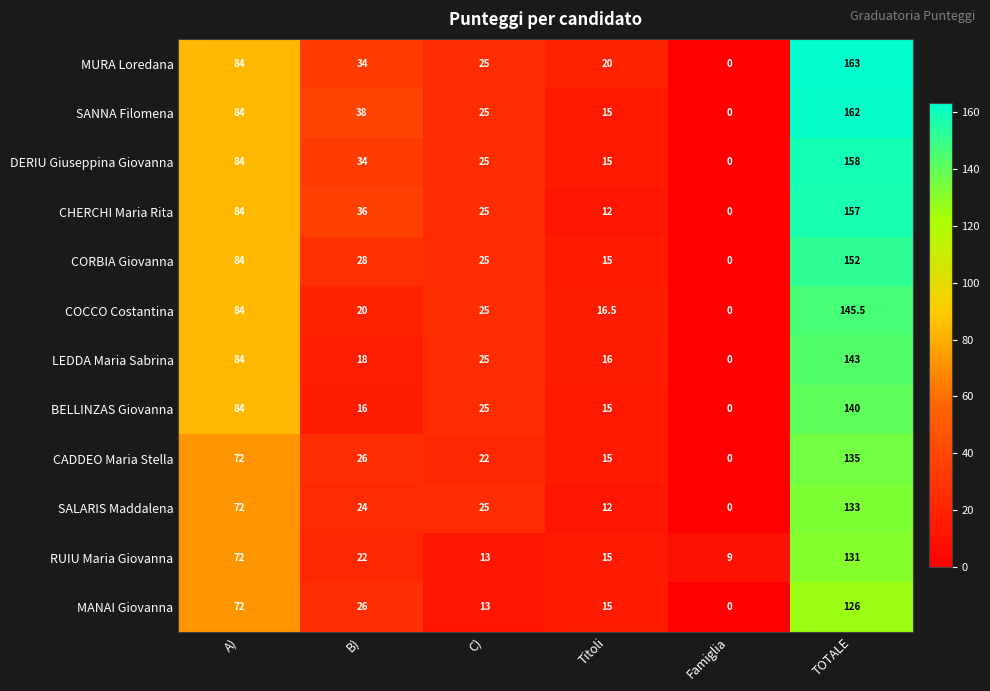

List the series in order of their peak value, lowest first.

MANAI Giovanna, RUIU Maria Giovanna, SALARIS Maddalena, CADDEO Maria Stella, BELLINZAS Giovanna, LEDDA Maria Sabrina, COCCO Costantina, CORBIA Giovanna, CHERCHI Maria Rita, DERIU Giuseppina Giovanna, SANNA Filomena, MURA Loredana